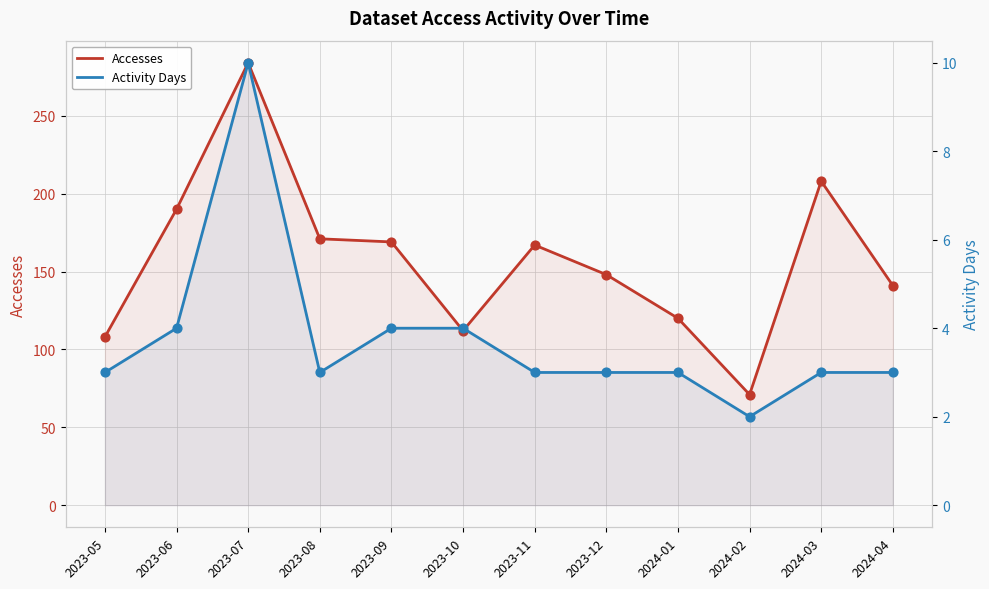

Which series reaches the maximum Y coordinate?

Accesses